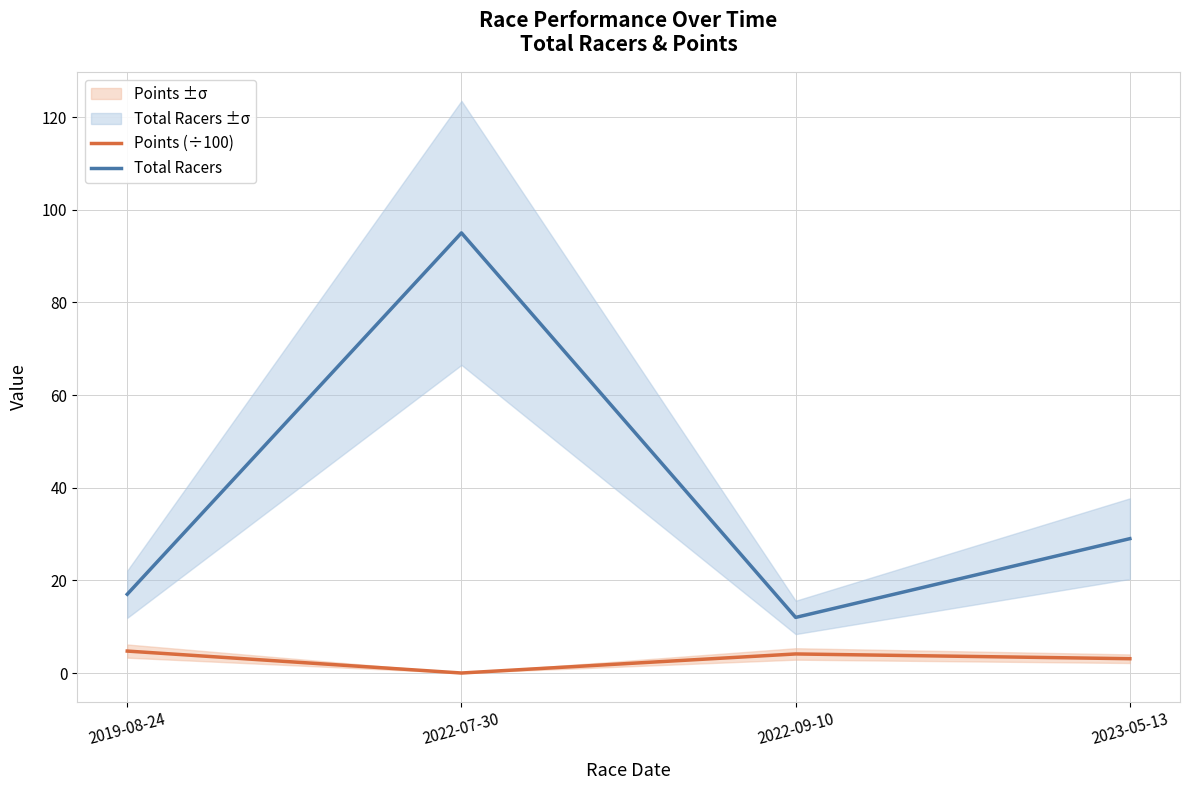

Rank the series by their maximum value, from highest to lowest.

Total Racers, Points (÷100)